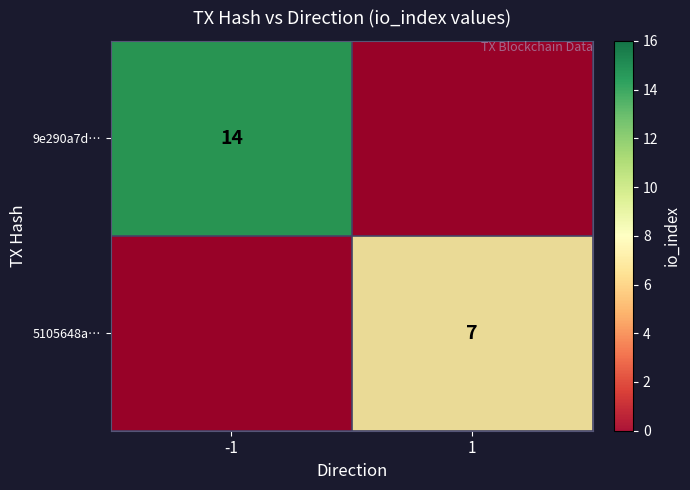

Which has a higher value, -1 or 1?

-1